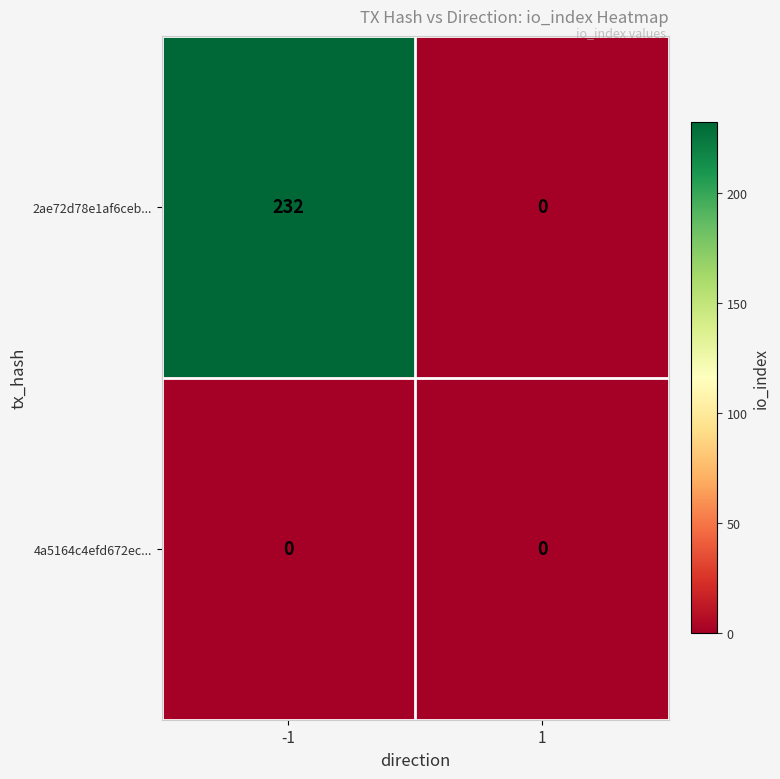

What is the maximum value shown in the chart?

232